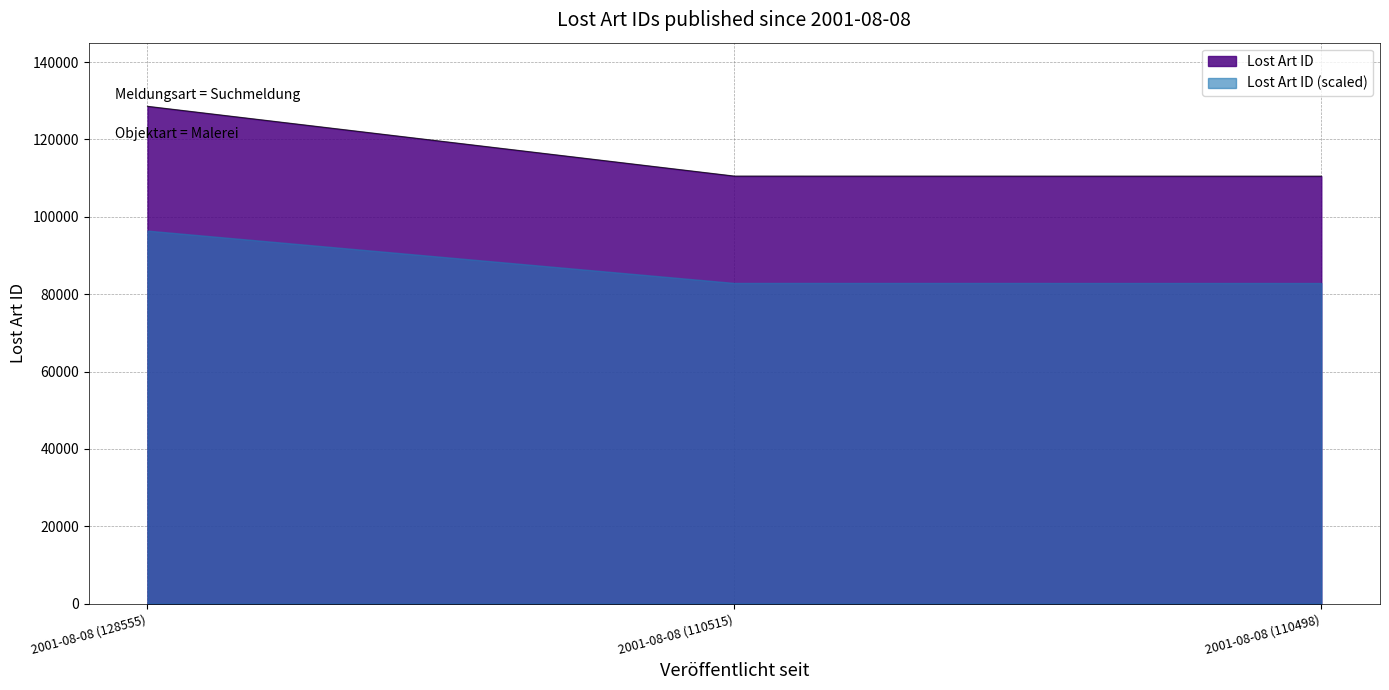

Rank the categories by value from highest to lowest.

2001-08-08 (128555), 2001-08-08 (110515), 2001-08-08 (110498)